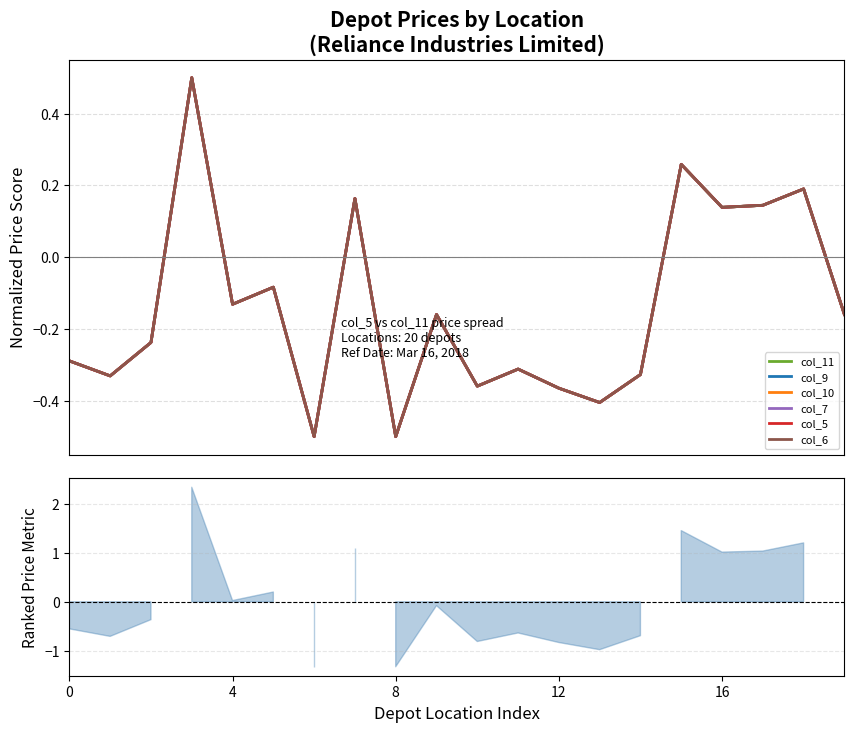

What is the value of the col_7 point at the 1st from the left?

-0.3